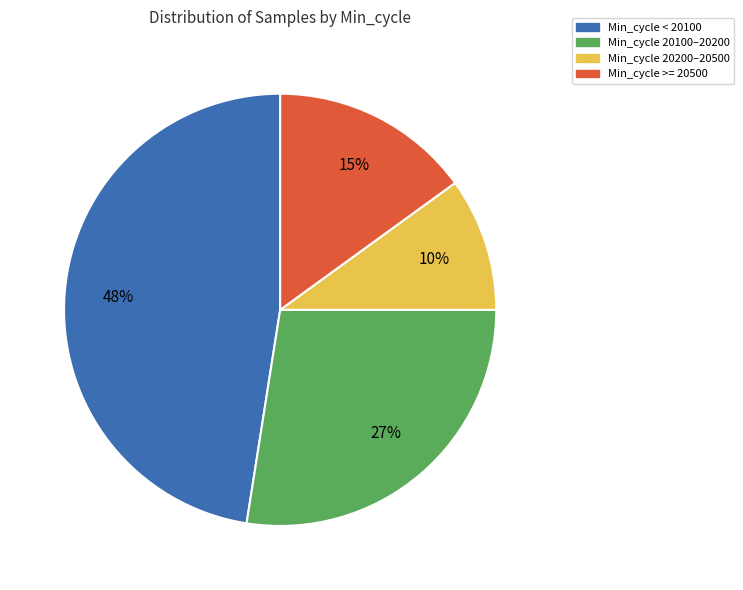

Is there a majority slice in this chart?

No